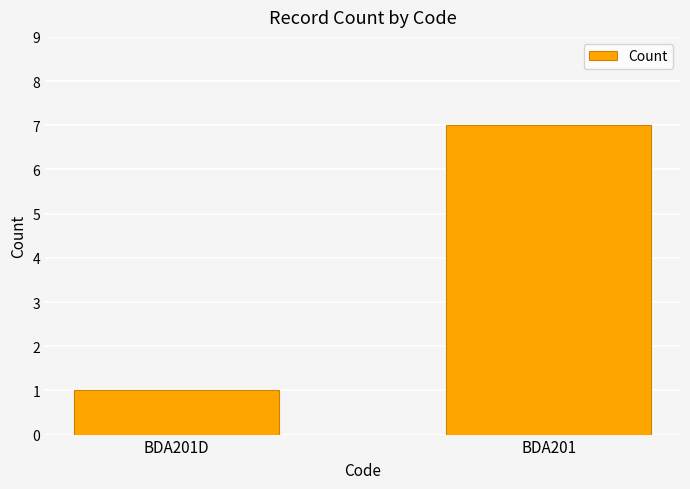

The value at BDA201 is 7. True or false?

True